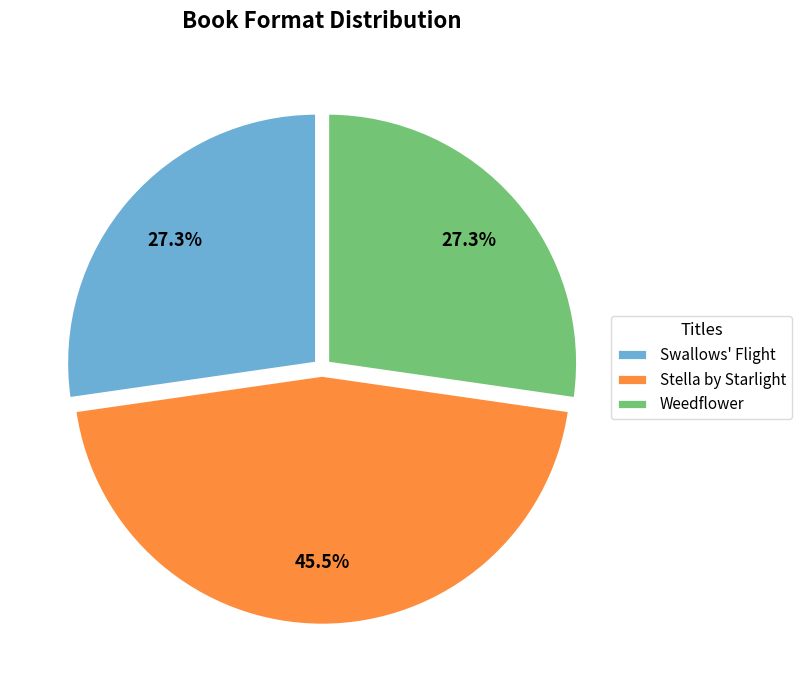

Which has a higher value, Swallows' Flight or Stella by Starlight?

Stella by Starlight